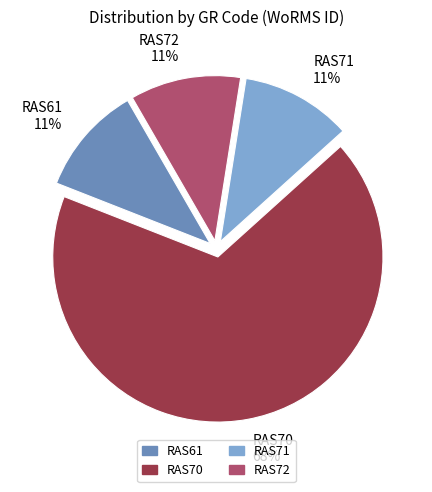

To the nearest percent, what portion does RAS61 represent?

11%